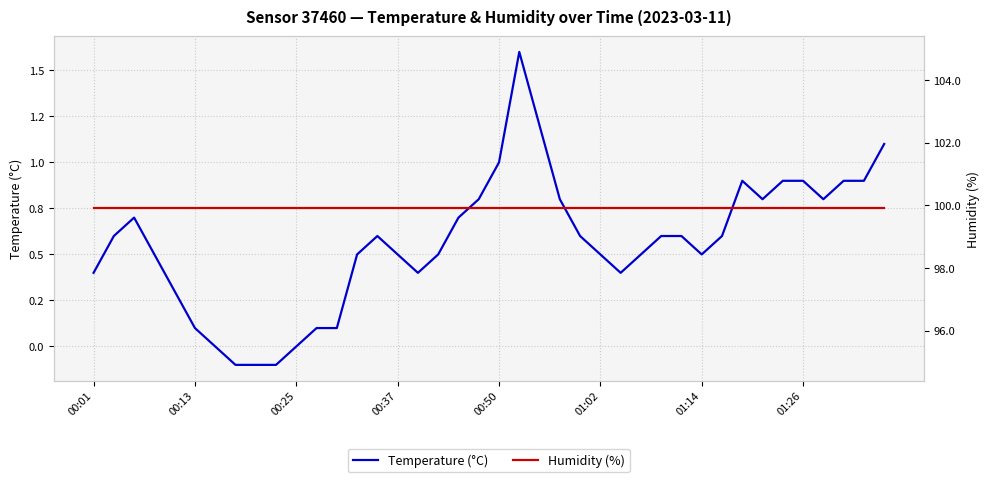

True or false: Temperature (°C) and Humidity (%) cross at least once.

False